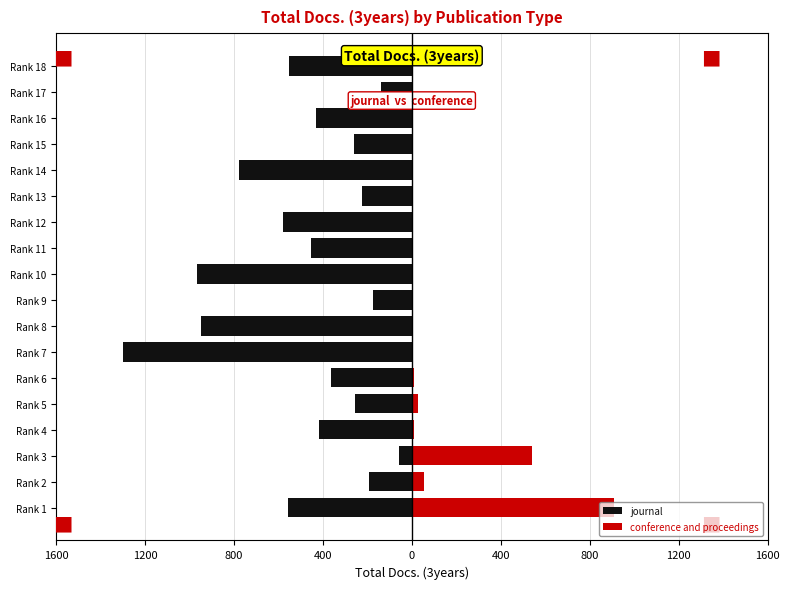

Does the chart contain stacked bars?

No